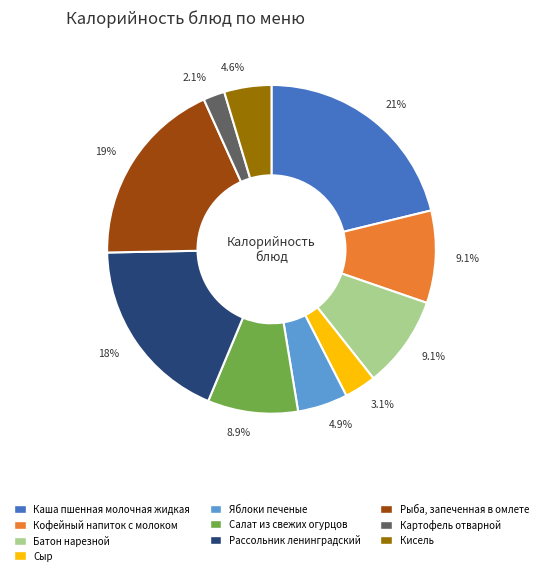

To the nearest percent, what portion does Картофель отварной represent?

2%